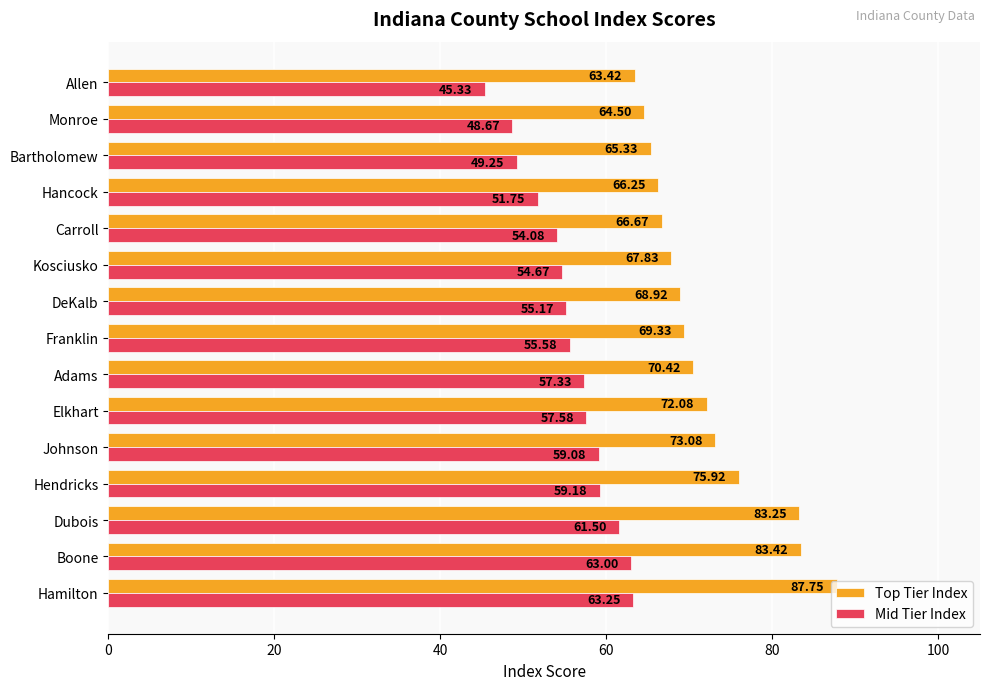

What is the sum of all Mid Tier Index values?

835.4